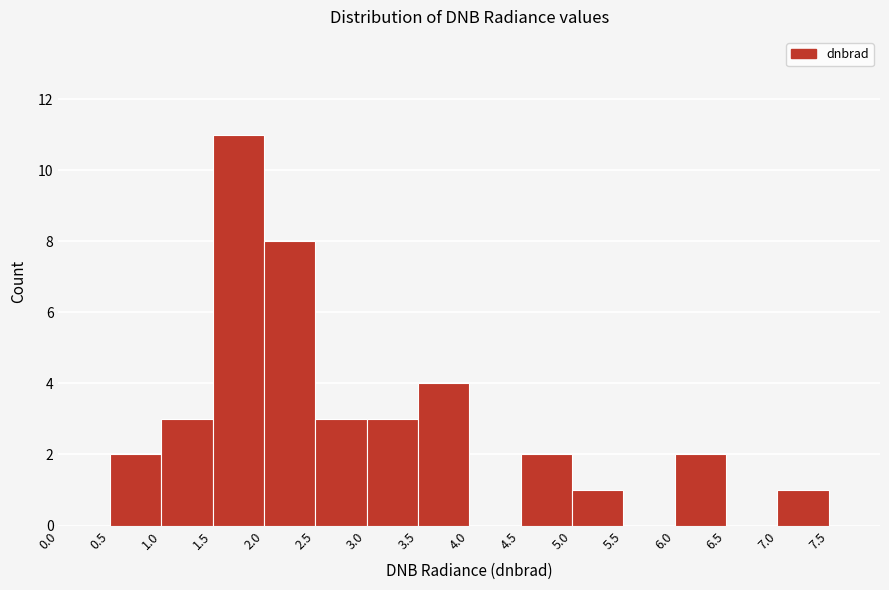

Reading left to right, transcribe this chart: for each bar, give the range it covers on the x-axis and its height. The values are not printed on the chart, so give them approximately, as read against the axis.

0.0 to 0.5: 0
0.5 to 1.0: 2
1.0 to 1.5: 3
1.5 to 2.0: 11
2.0 to 2.5: 8
2.5 to 3.0: 3
3.0 to 3.5: 3
3.5 to 4.0: 4
4.0 to 4.5: 0
4.5 to 5.0: 2
5.0 to 5.5: 1
5.5 to 6.0: 0
6.0 to 6.5: 2
6.5 to 7.0: 0
7.0 to 7.5: 1
7.5 to 8.0: 0